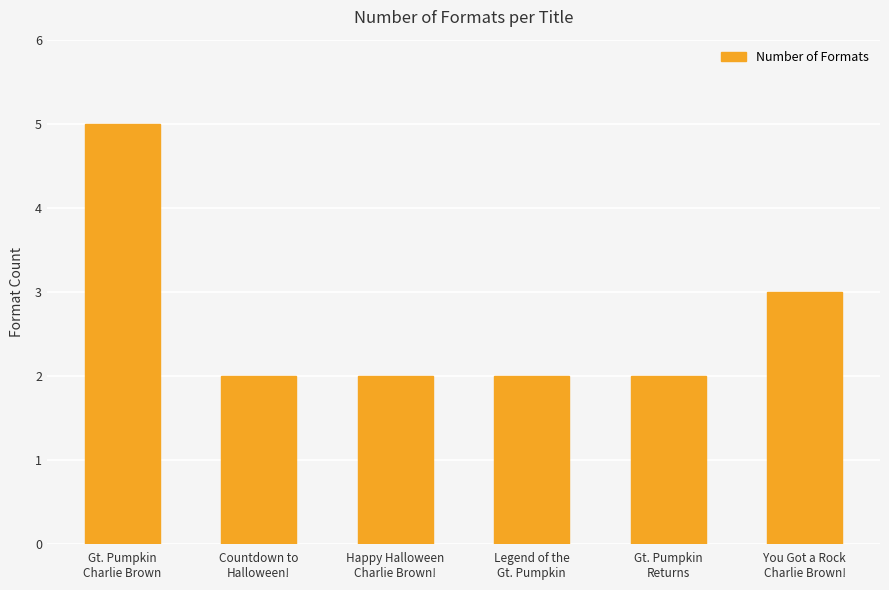

Are the bars grouped side by side (vs. stacked)?

No